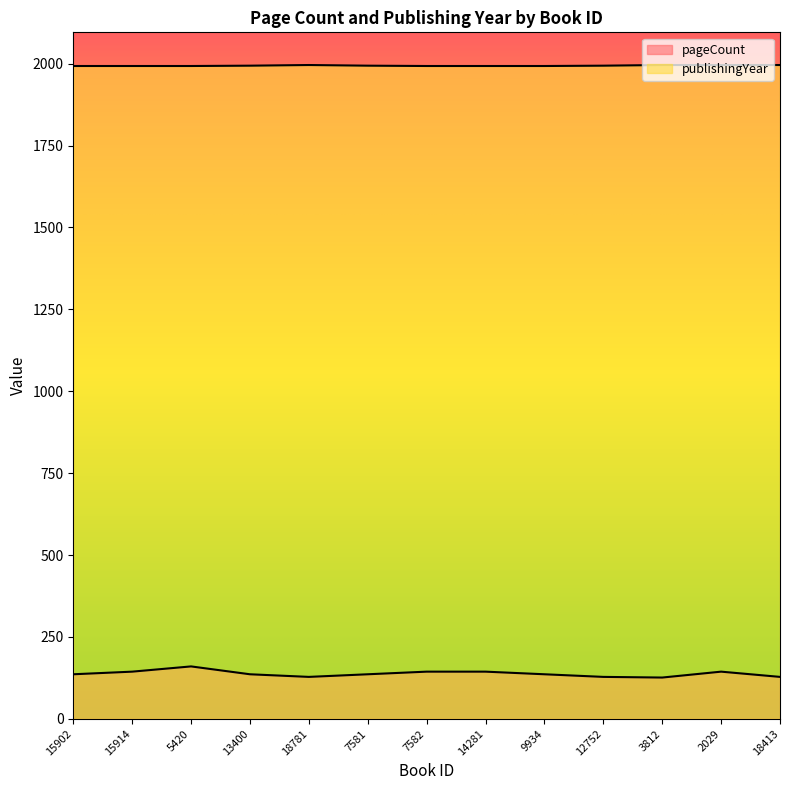

At which category does pageCount reach its first local valley?

18781